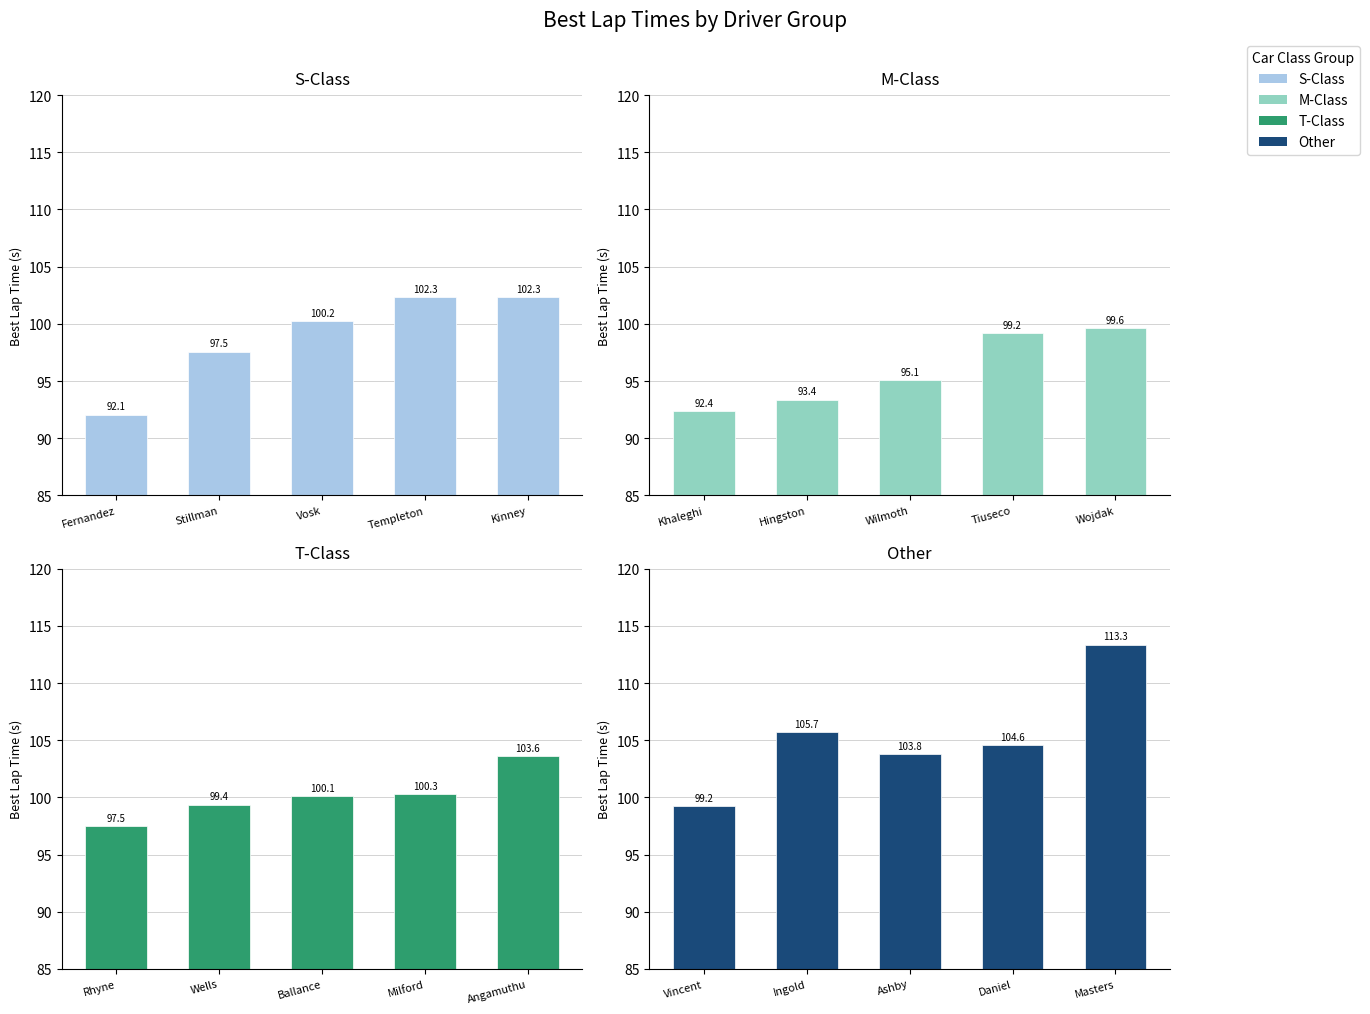

What is the difference between the maximum and second lowest values in the S-Class series?

4.8